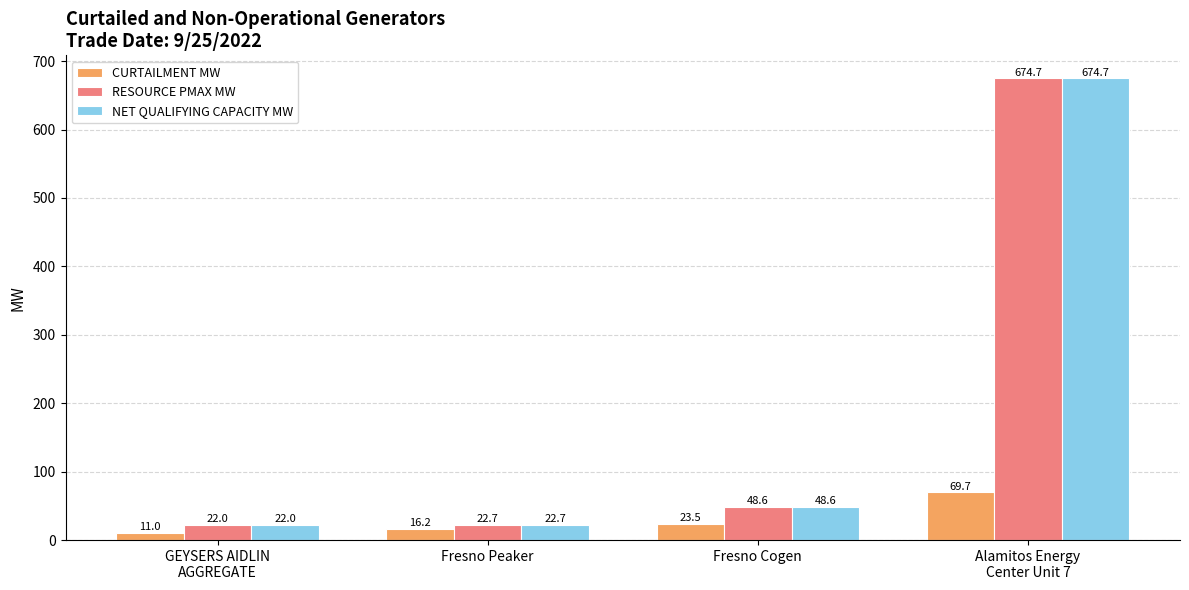

Reading left to right, extract all data points from this chart.

CURTAILMENT MW: GEYSERS AIDLIN
AGGREGATE=11.0	Fresno Peaker=16.2	Fresno Cogen=23.5	Alamitos Energy
Center Unit 7=69.7
RESOURCE PMAX MW: GEYSERS AIDLIN
AGGREGATE=22.0	Fresno Peaker=22.7	Fresno Cogen=48.6	Alamitos Energy
Center Unit 7=674.7
NET QUALIFYING CAPACITY MW: GEYSERS AIDLIN
AGGREGATE=22.0	Fresno Peaker=22.7	Fresno Cogen=48.6	Alamitos Energy
Center Unit 7=674.7